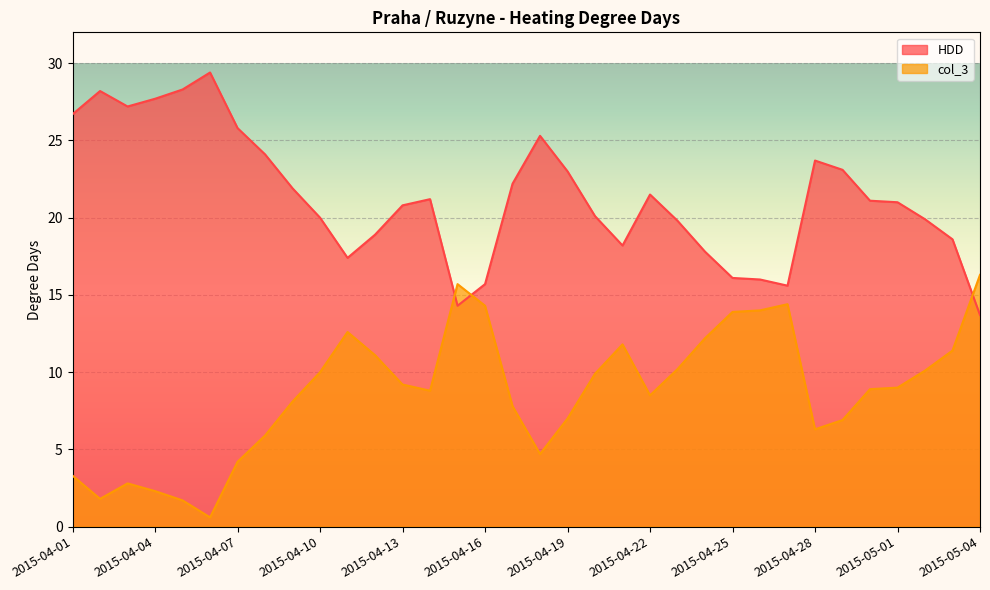

At which category does col_3 reach its first local peak?

2015-04-03